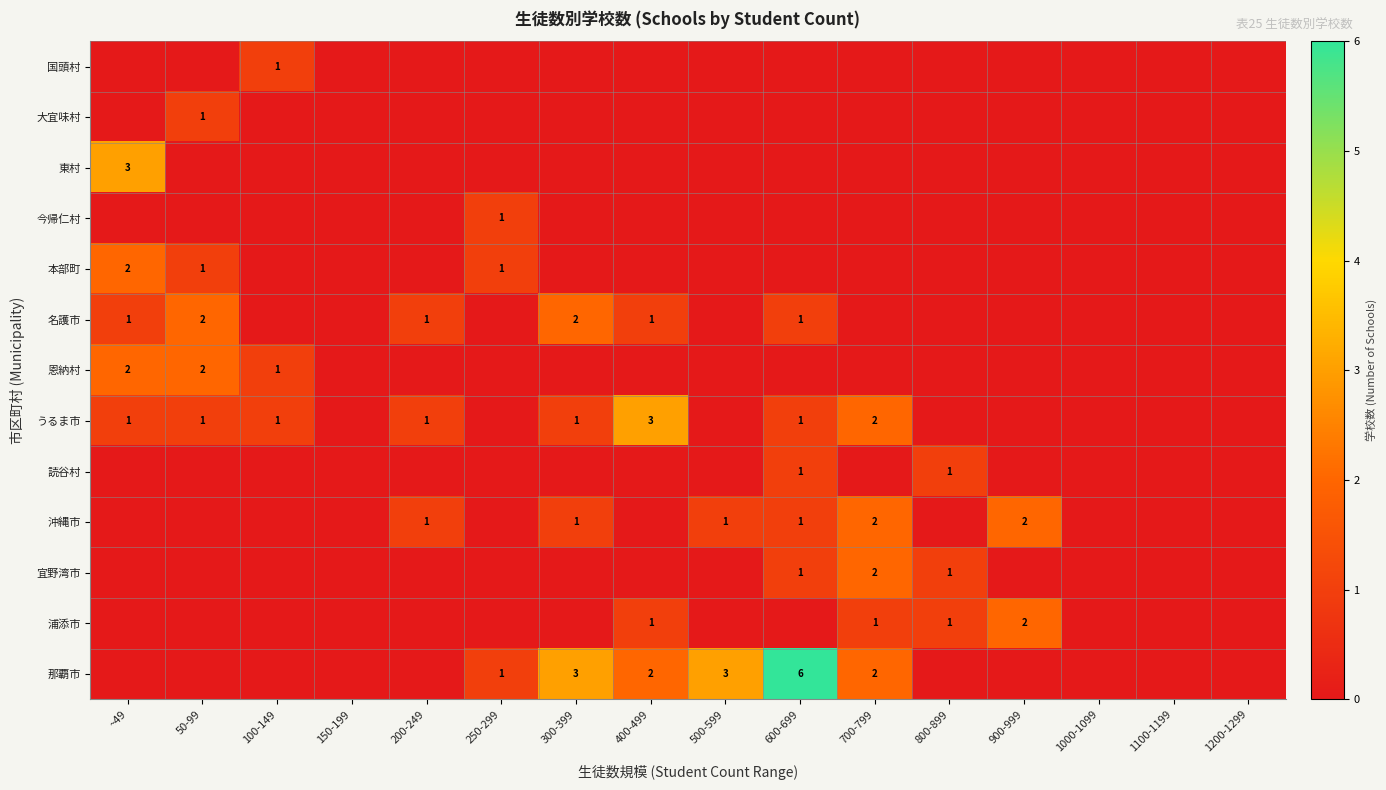

True or false: 名護市 has a value of 1 at 50-99.

False